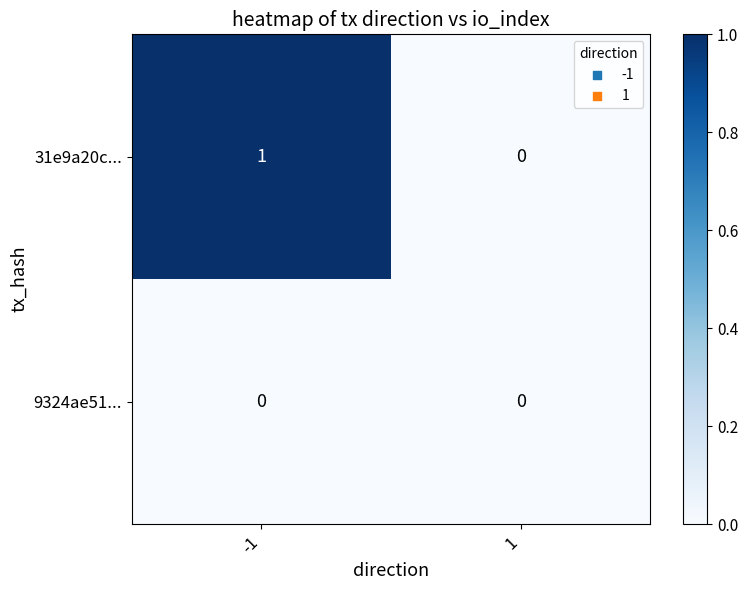

Rank the series by their maximum value, from lowest to highest.

9324ae51..., 31e9a20c...